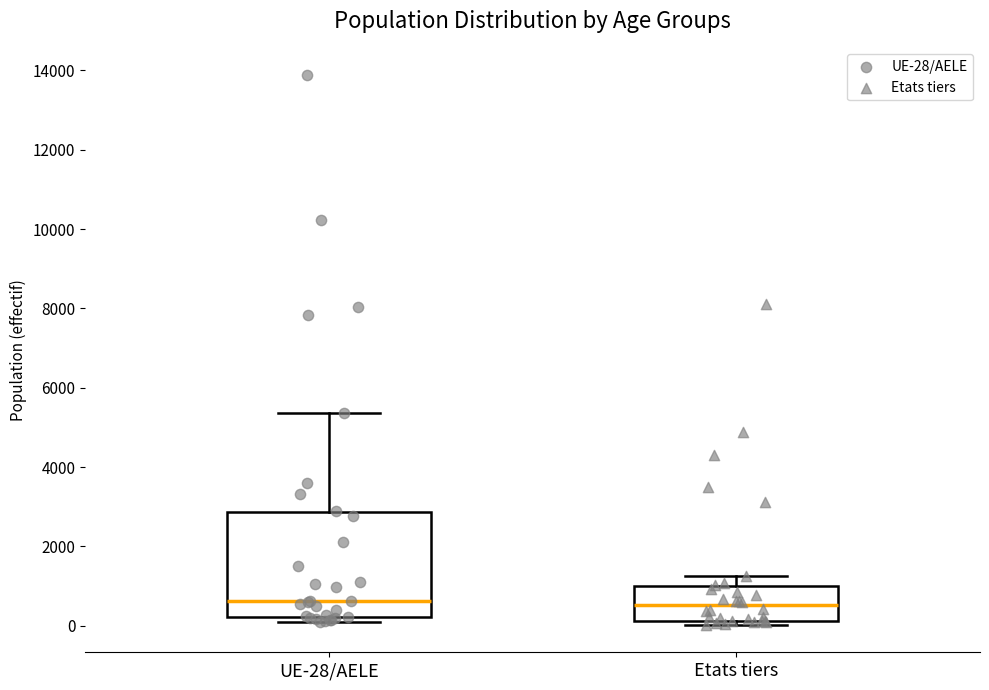

Reading left to right, read every box against the y-axis: the position of its median line, the range the box covers, and the ends of its whiskers. The values are not printed on the chart, so give them approximately, as read against the axis.

UE-28/AELE: median 600, box 200 to 2800, whiskers 0 to 5400
Etats tiers: median 600, box 200 to 1000, whiskers 0 to 1200